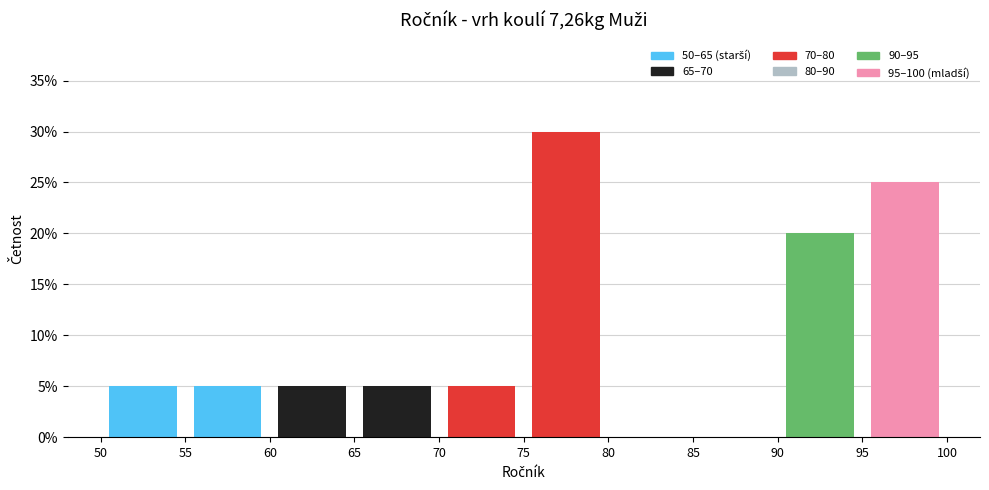

Reading left to right, transcribe this chart: for each bar, give the range it covers on the x-axis and its height. The values are not printed on the chart, so give them approximately, as read against the axis.

50 to 55: 5
55 to 60: 5
60 to 65: 5
65 to 70: 5
70 to 75: 5
75 to 80: 30
80 to 85: 0
85 to 90: 0
90 to 95: 20
95 to 100: 25